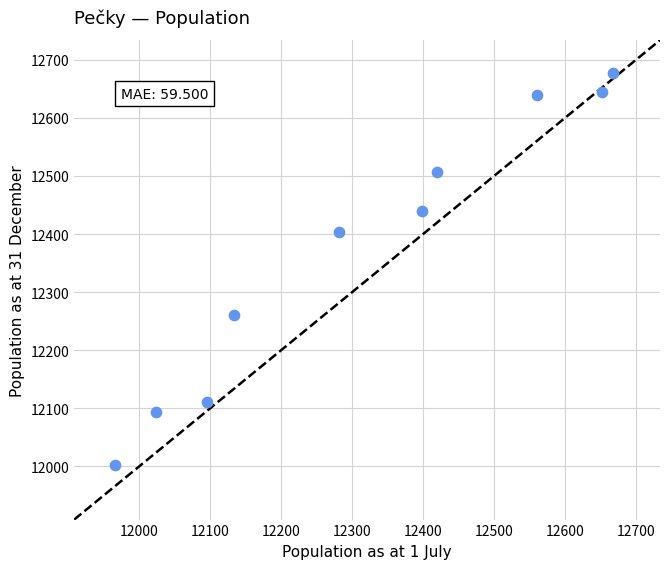

What is the range of Y values (max minus min)?

675